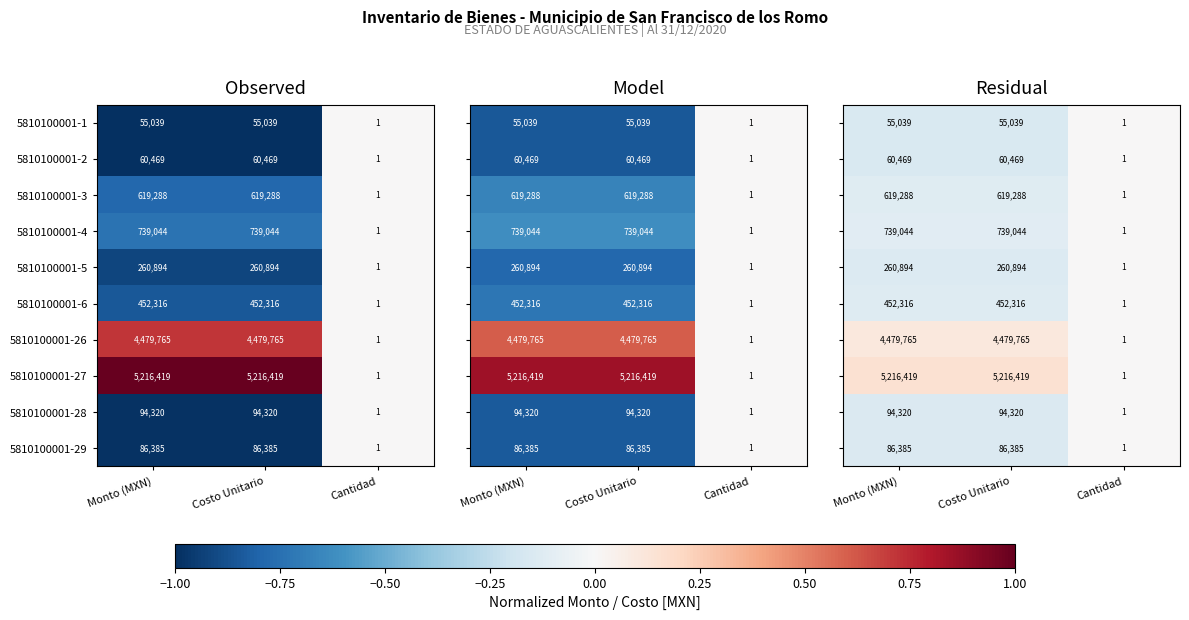

Which category has the lowest value in the 5810100001-5 series?

Cantidad